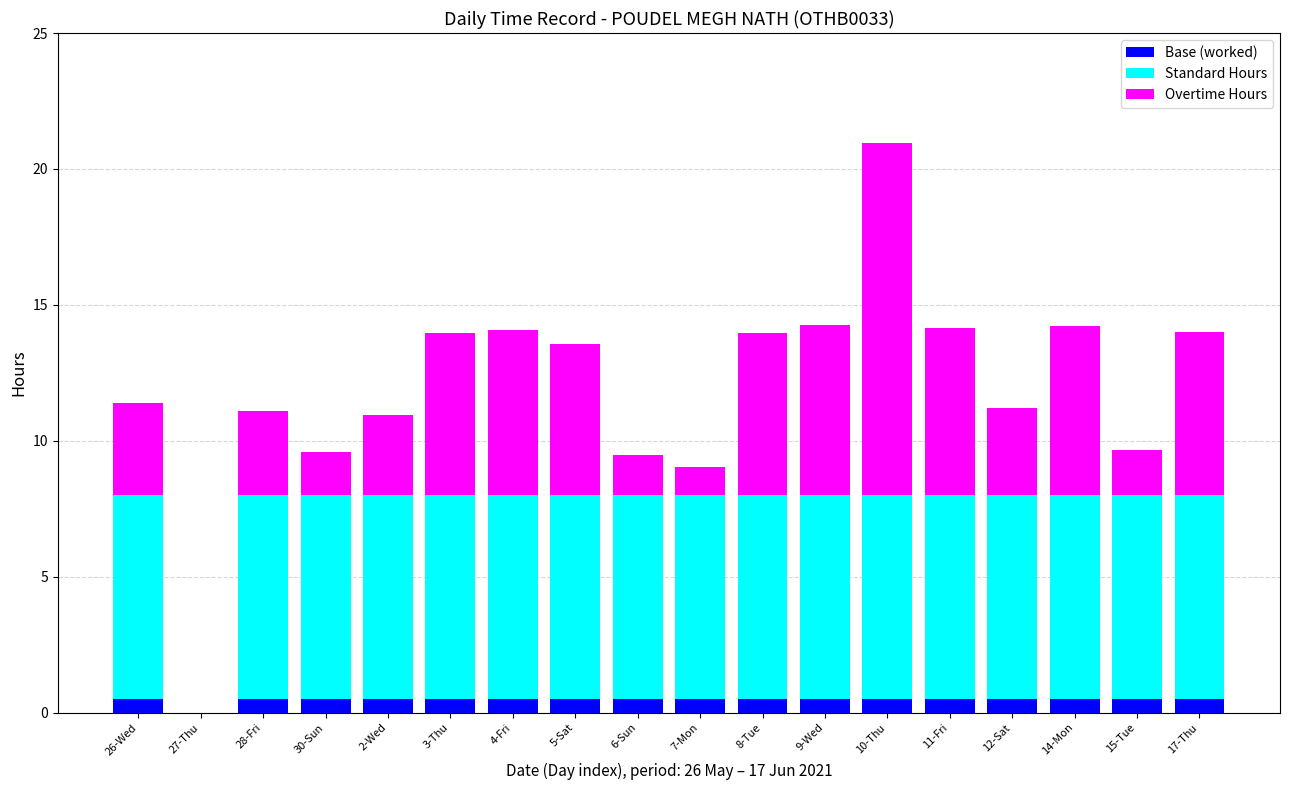

What is the sum of all Base (worked) values?

8.5